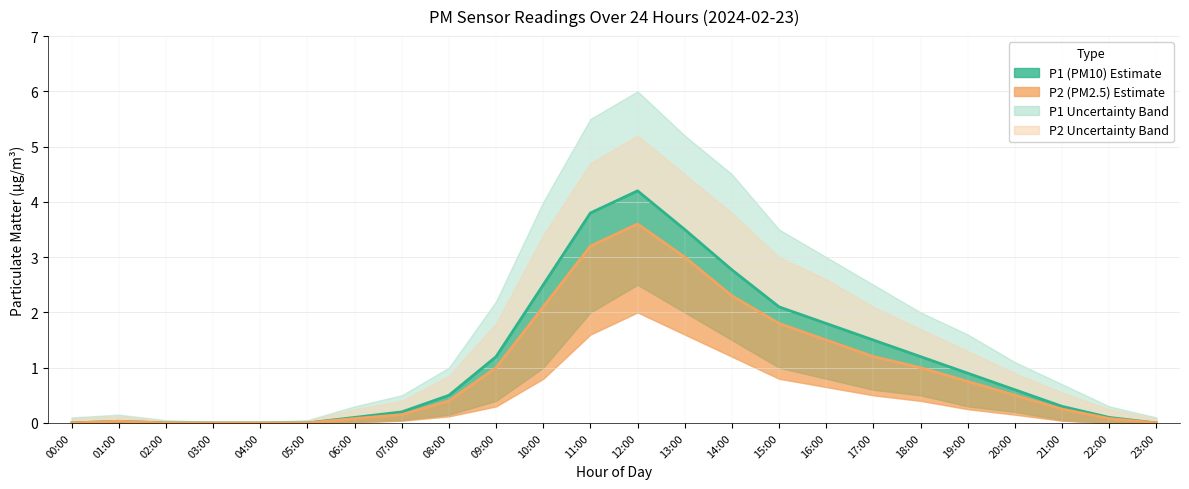

How many values in the P2 (PM2.5) series exceed 0?

18